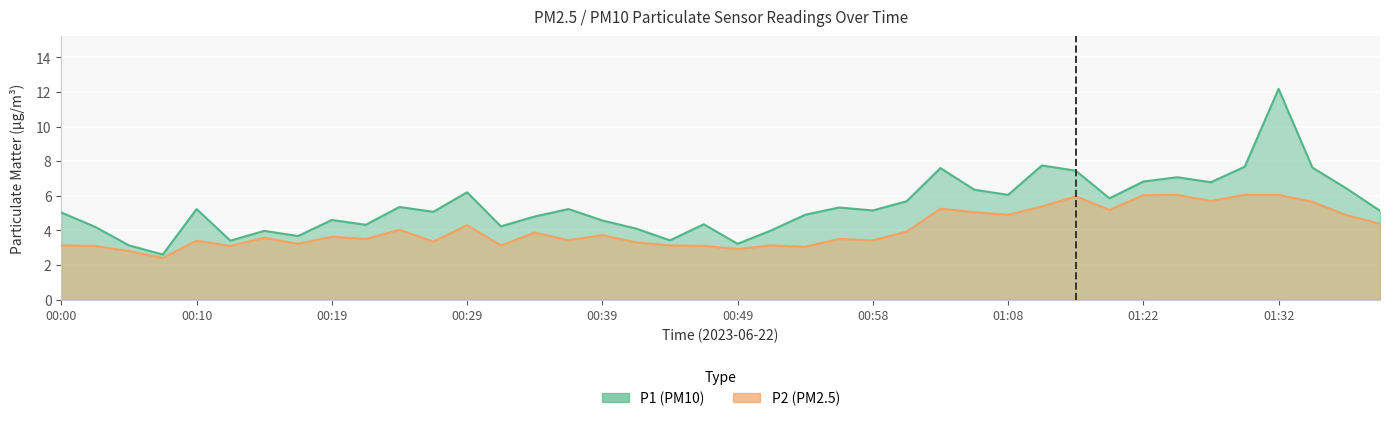

At 00:07, list the series in order from largest to smallest.

P1, P2